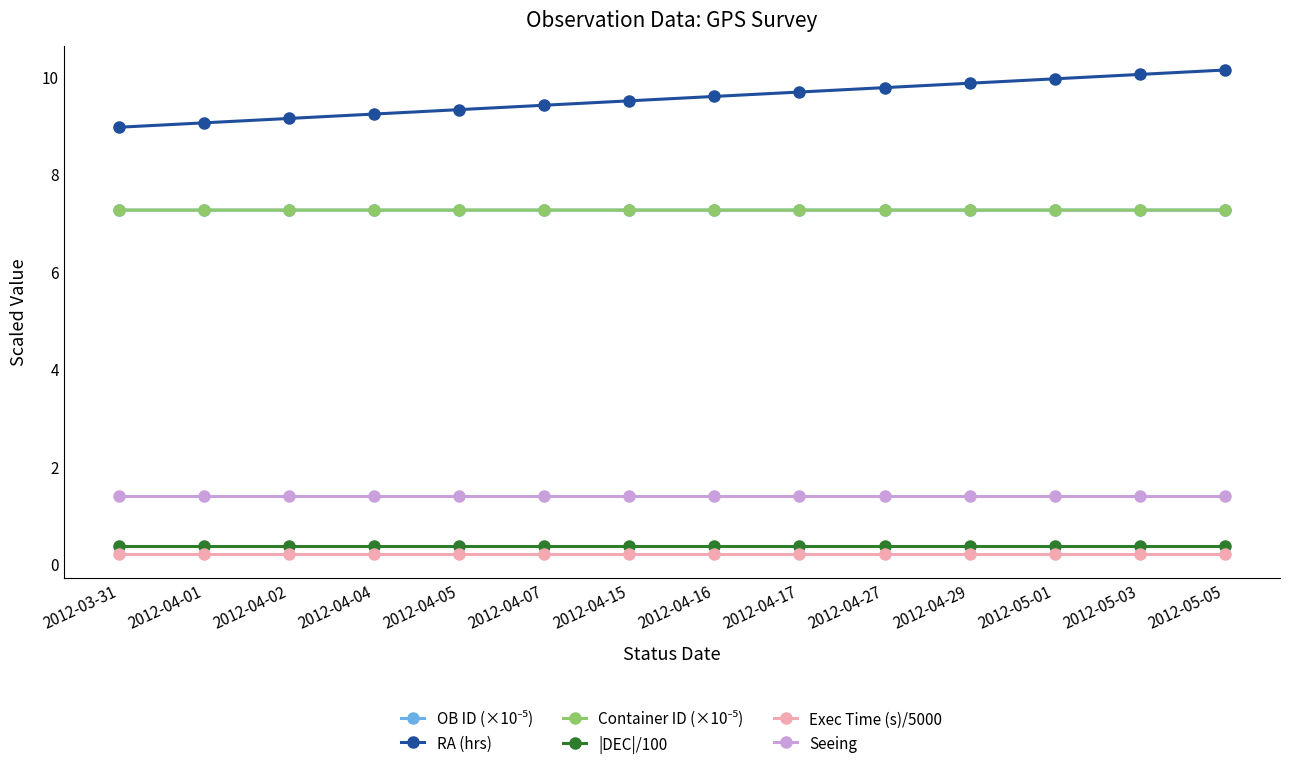

The Exec Time (s)/5000 series shows 0.2 at 2012-04-27. True or false?

True